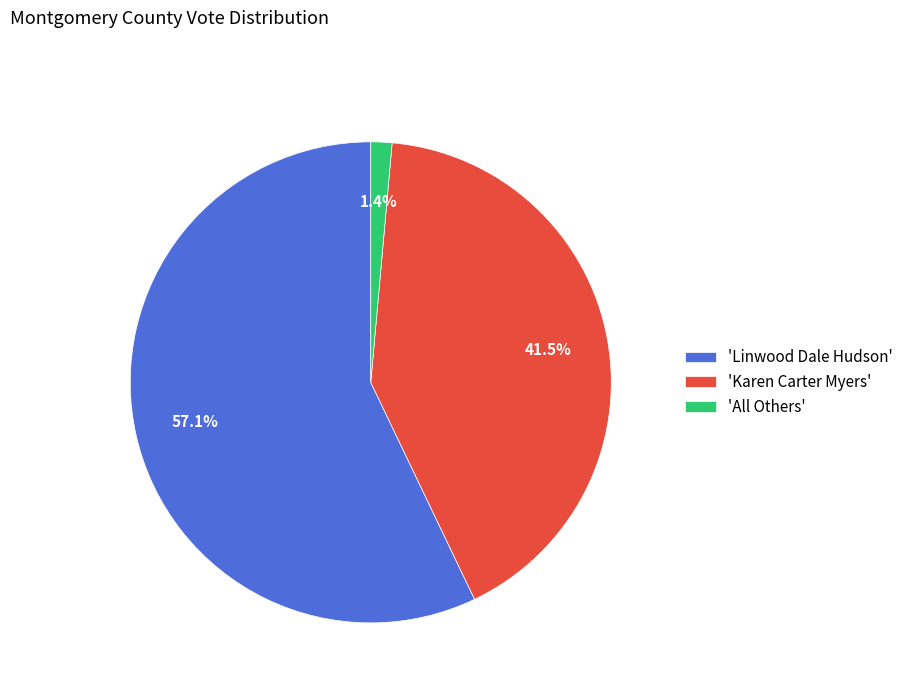

Which slice represents more than half of the pie?

'Linwood Dale Hudson'